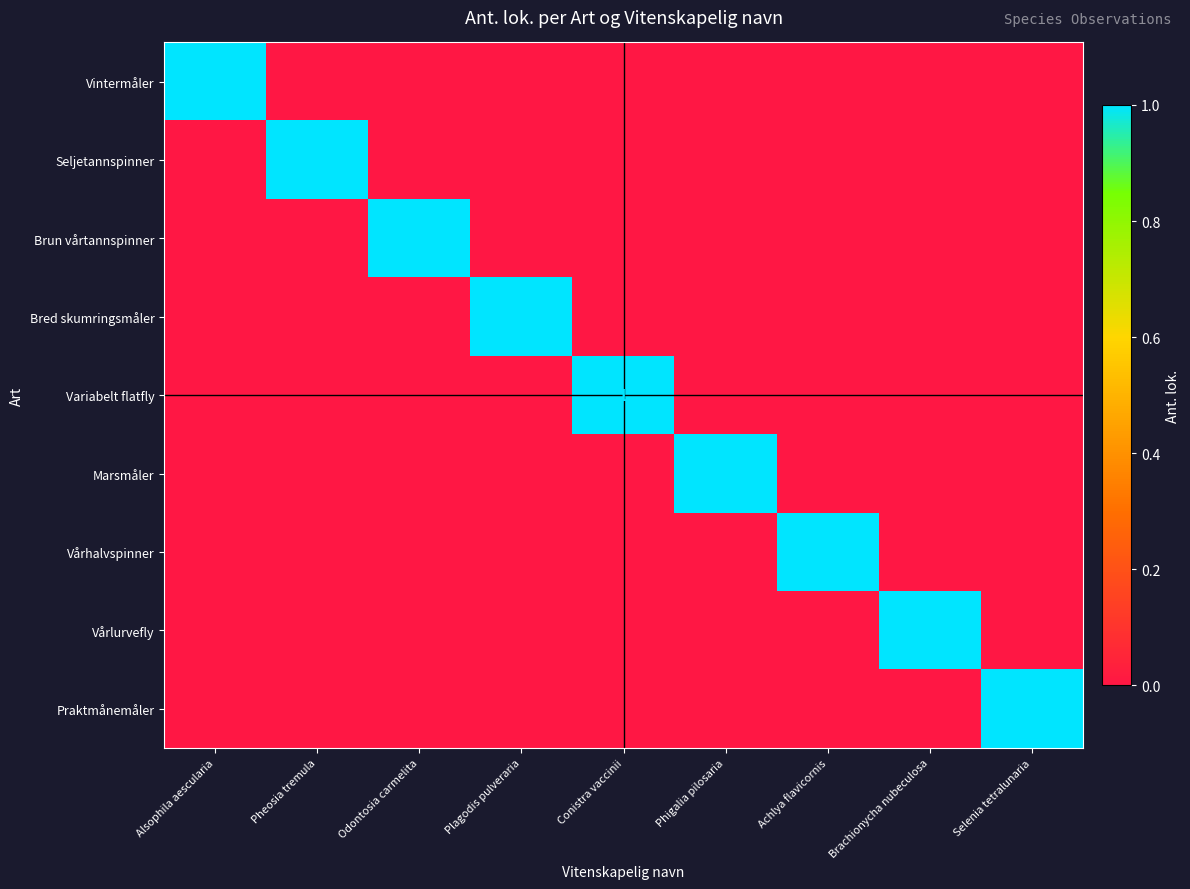

Which has a higher value, Alsophila aescularia or Selenia tetralunaria?

Alsophila aescularia